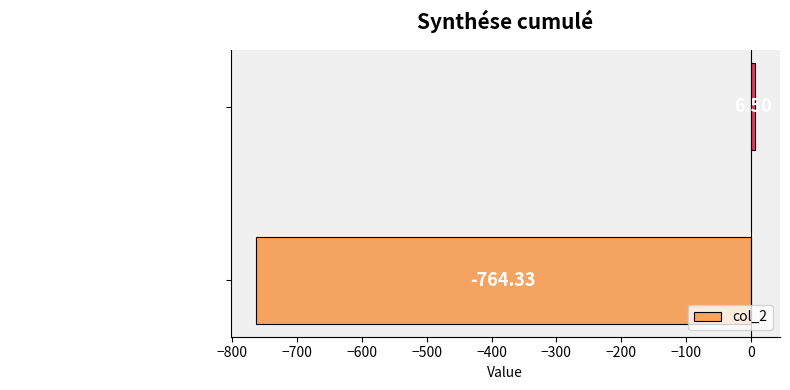

How many values are below zero?

1